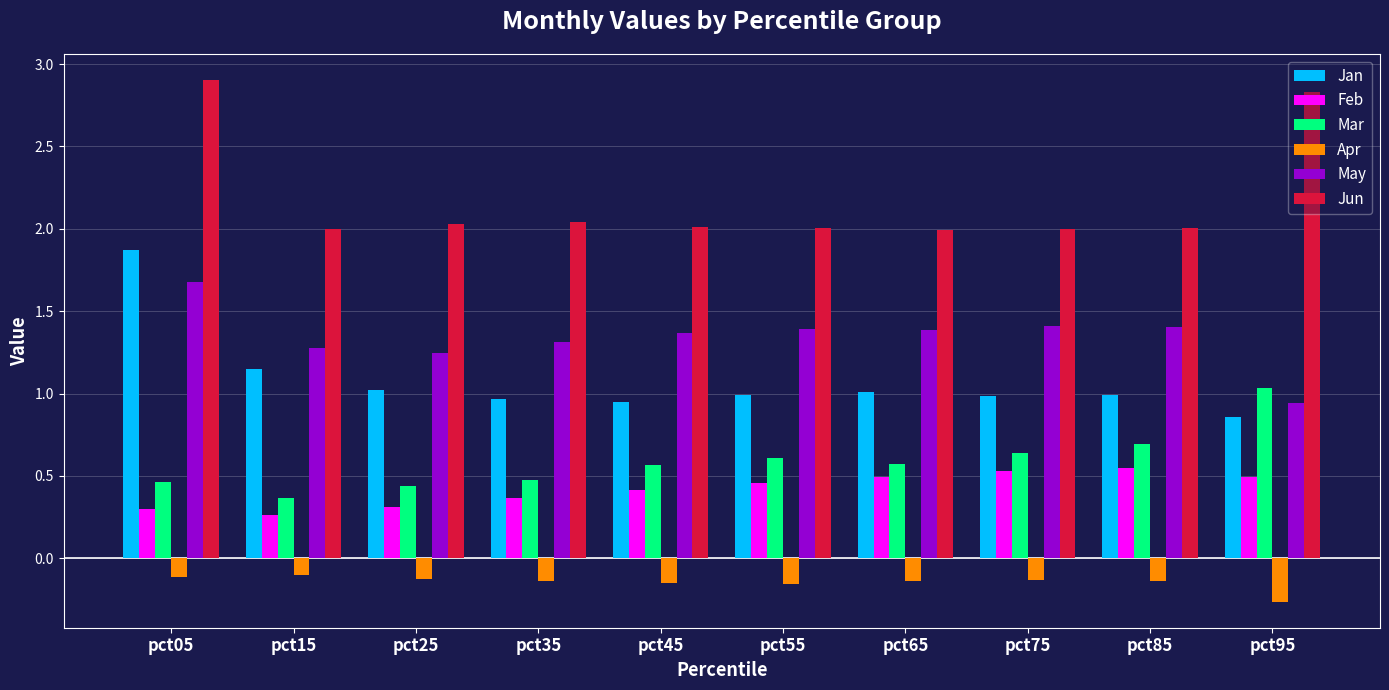

Which series changed the most between pct25 and pct55?

Mar